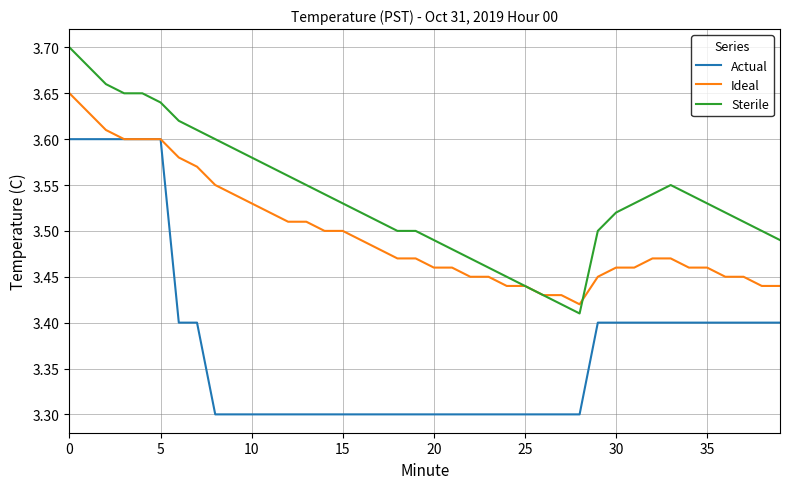

True or false: Sterile and Actual cross at least once.

False